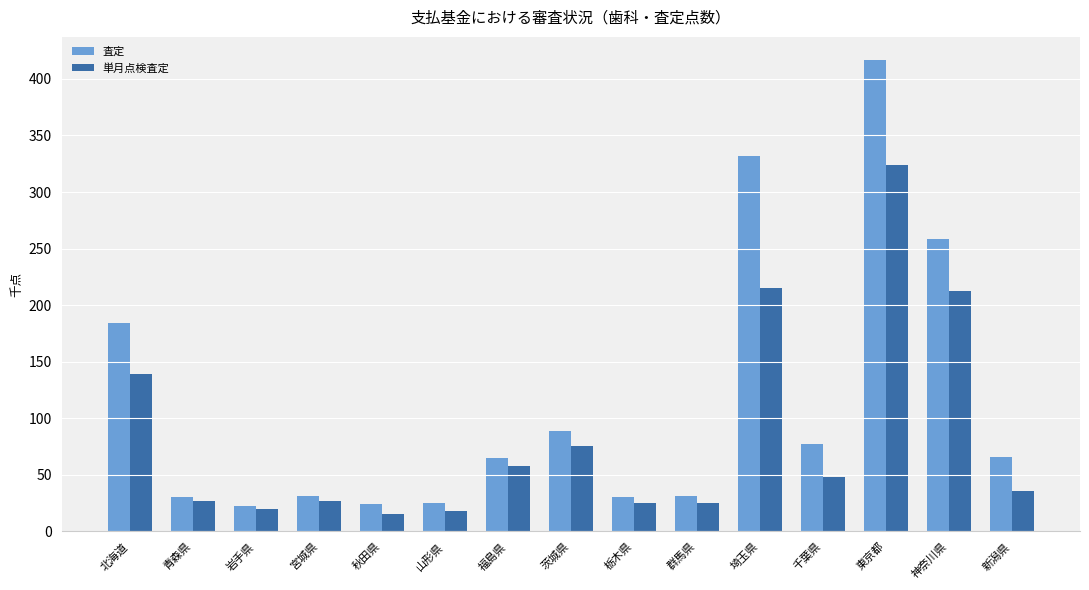

Which category has the highest value in the 査定 series?

東京都